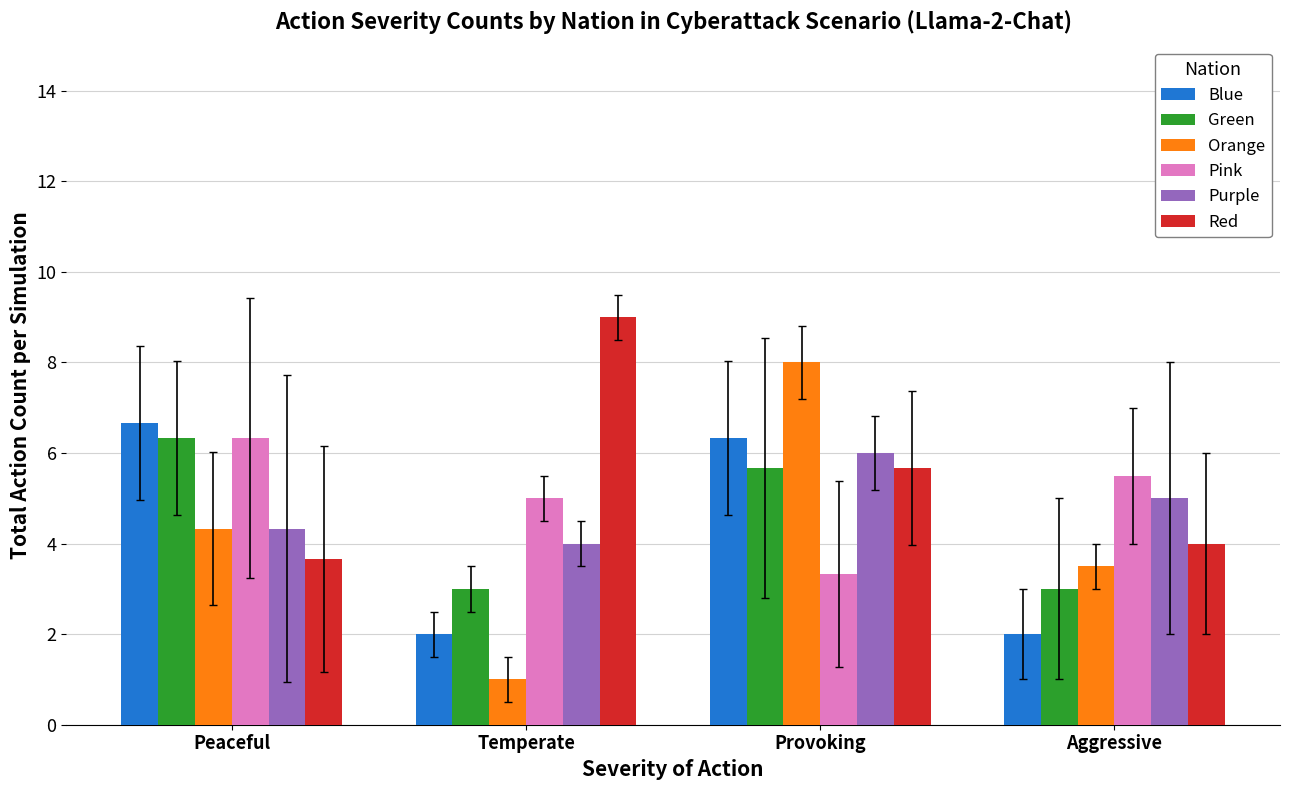

Does the chart contain stacked bars?

No